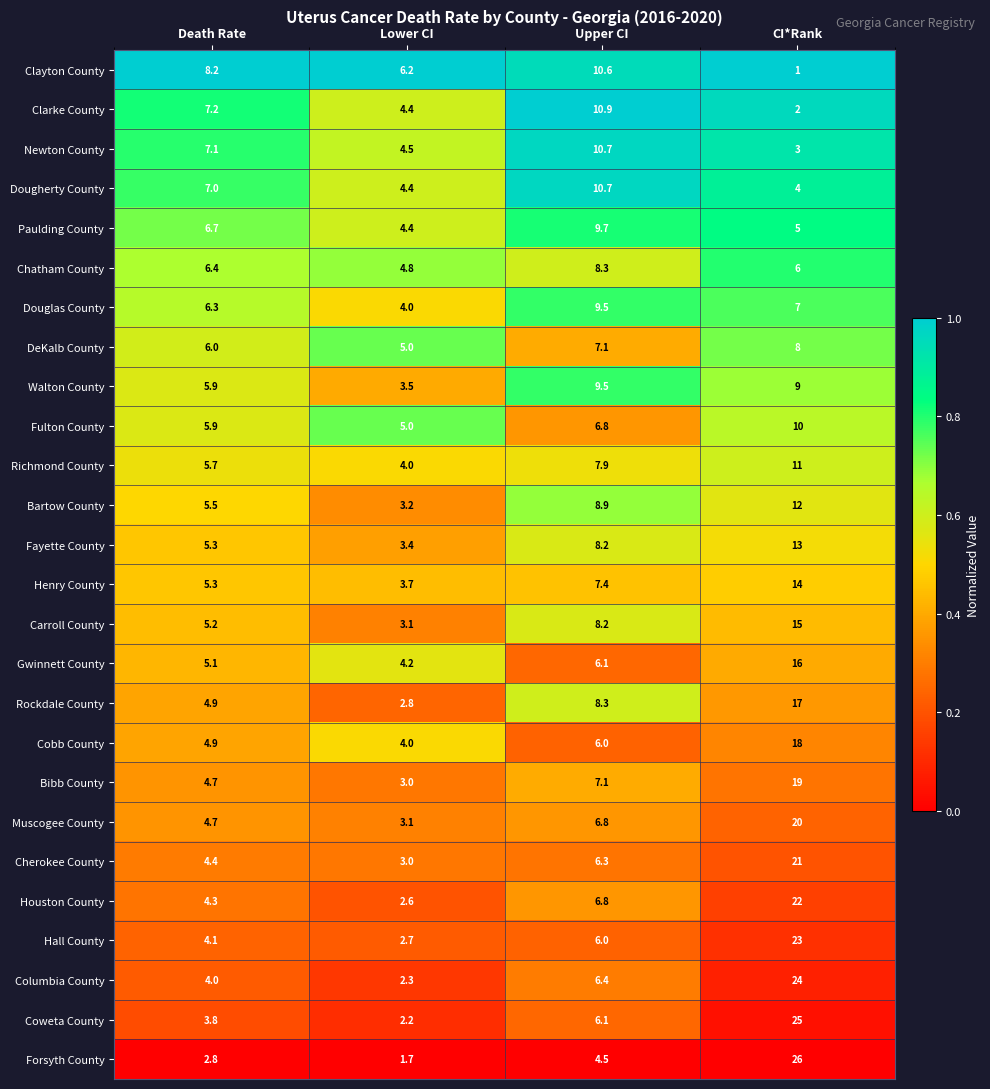

What is the difference between the Dougherty County values at Upper CI and Lower CI?

6.3